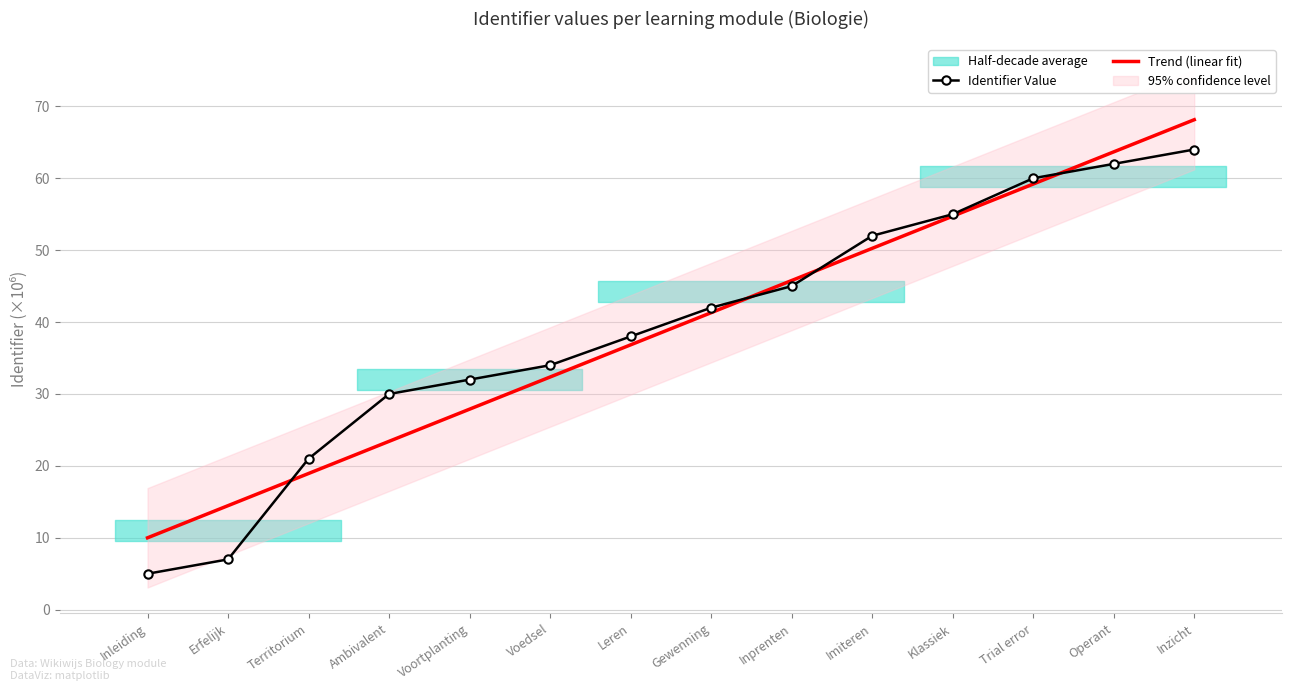

Is it true that Trend (linear fit) equals 16.1 at Ambivalent?

False